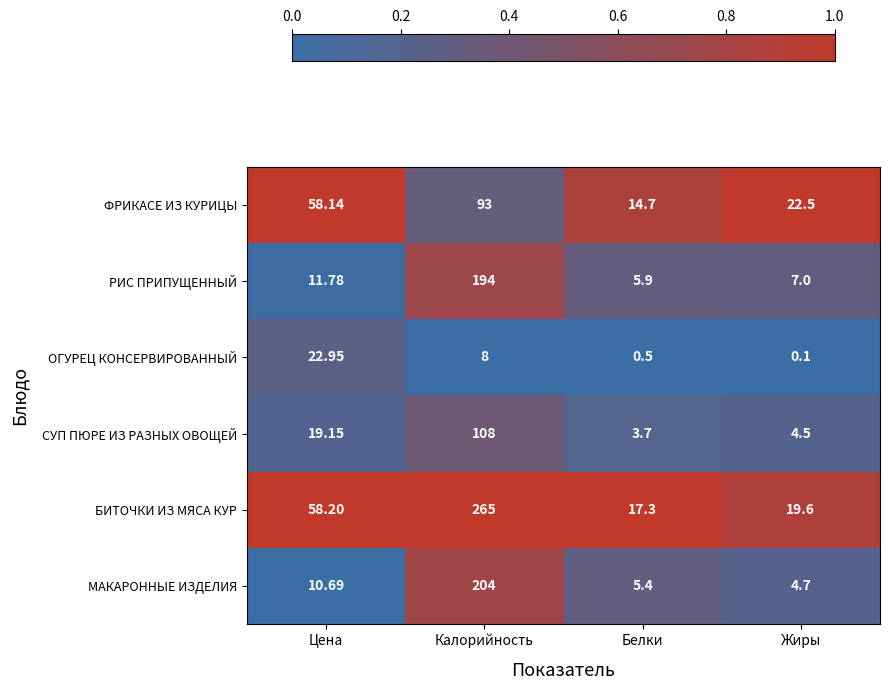

Which series changed the most between Калорийность and Жиры?

БИТОЧКИ ИЗ МЯСА КУР